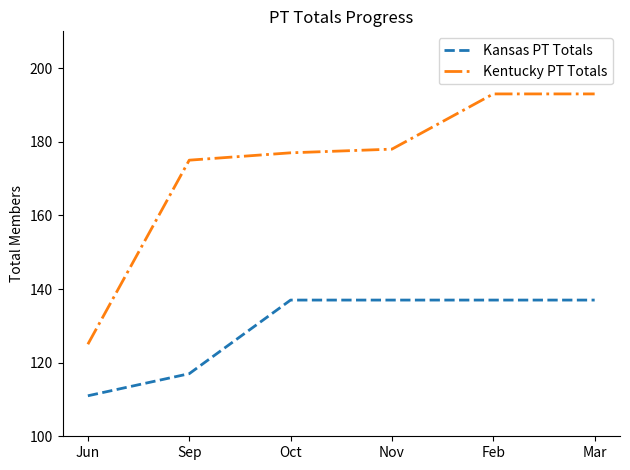

Which series changed the most between Jun and Feb?

Kentucky PT Totals